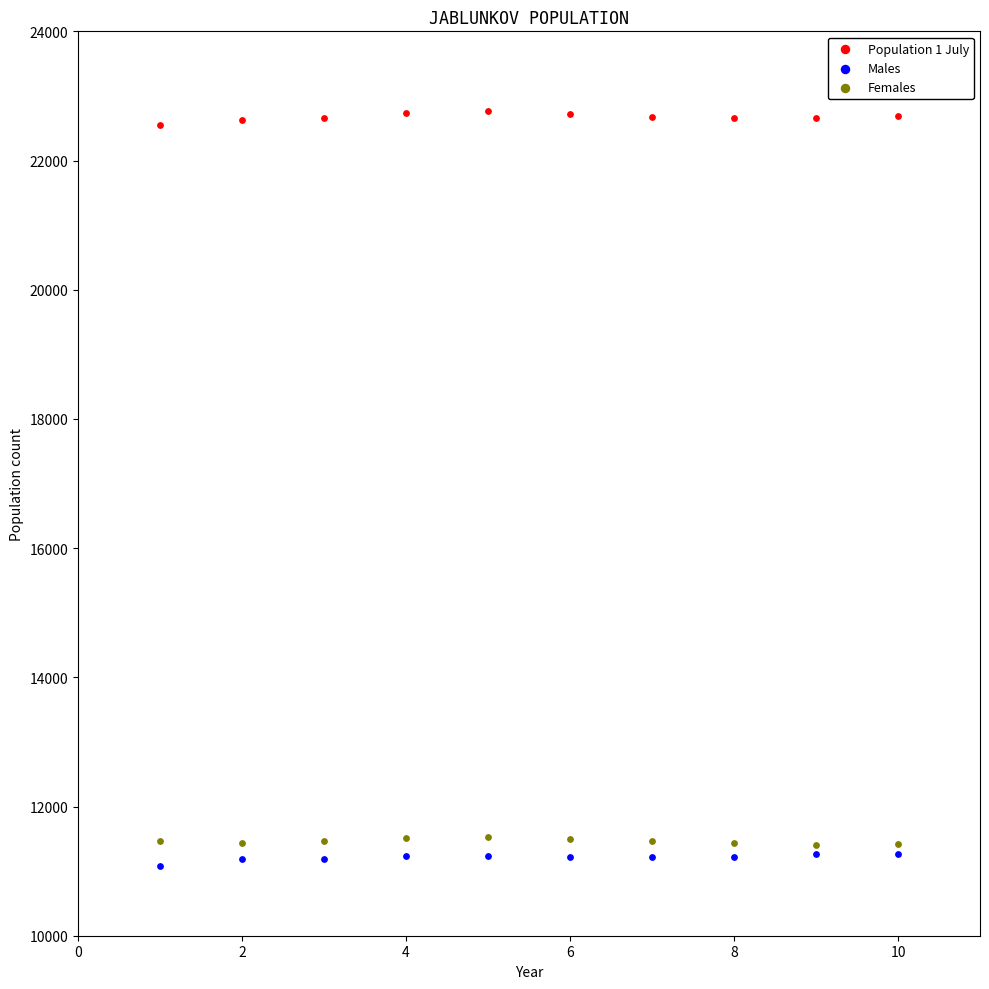

What are all the series names shown in the legend?

Population 1 July, Males, Females